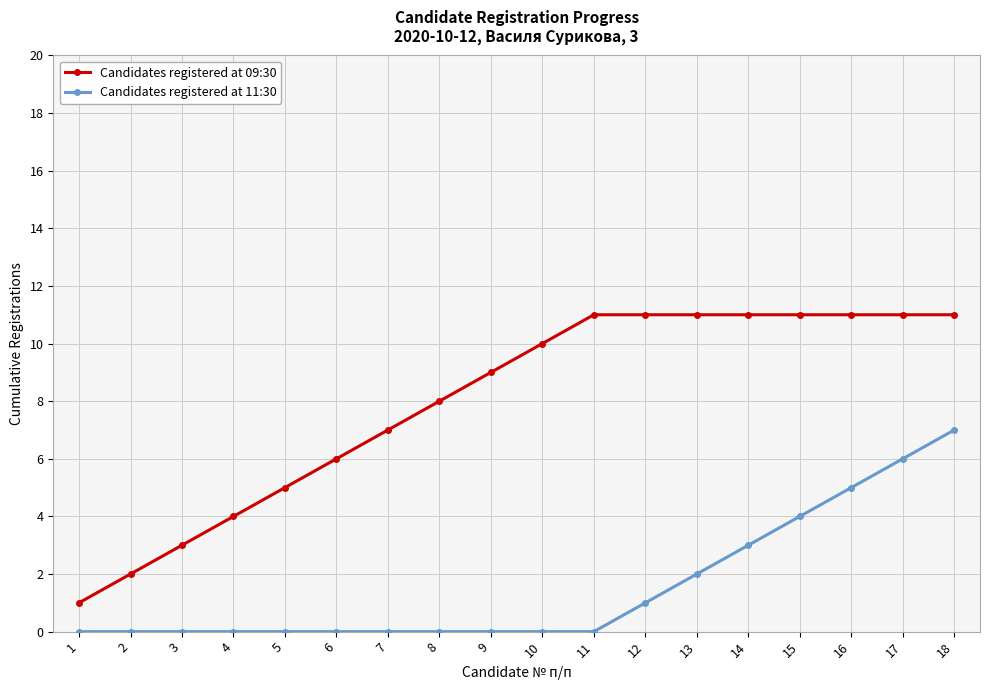

Is it true that Candidates registered at 09:30 equals 11 at 16?

True